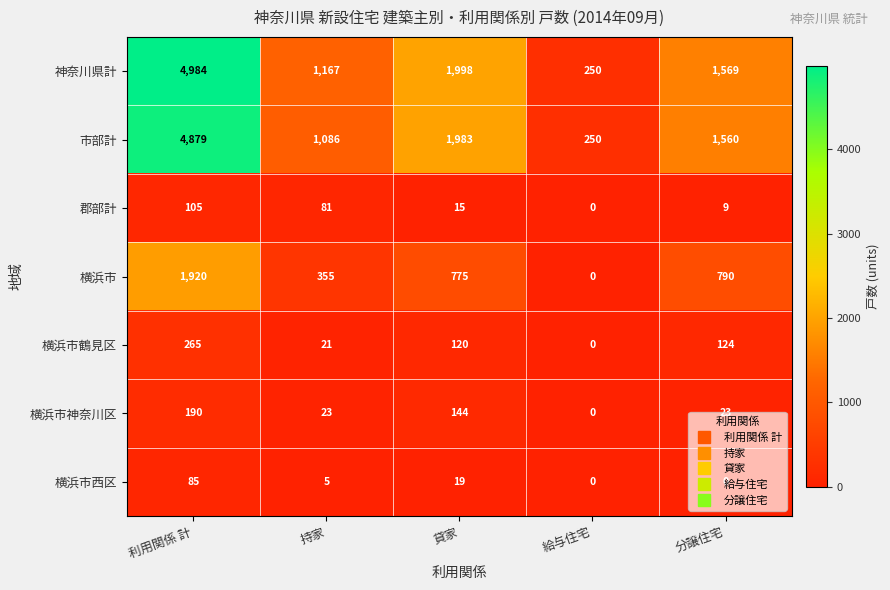

What is the spread (max minus min) of values at 利用関係 計?

4899